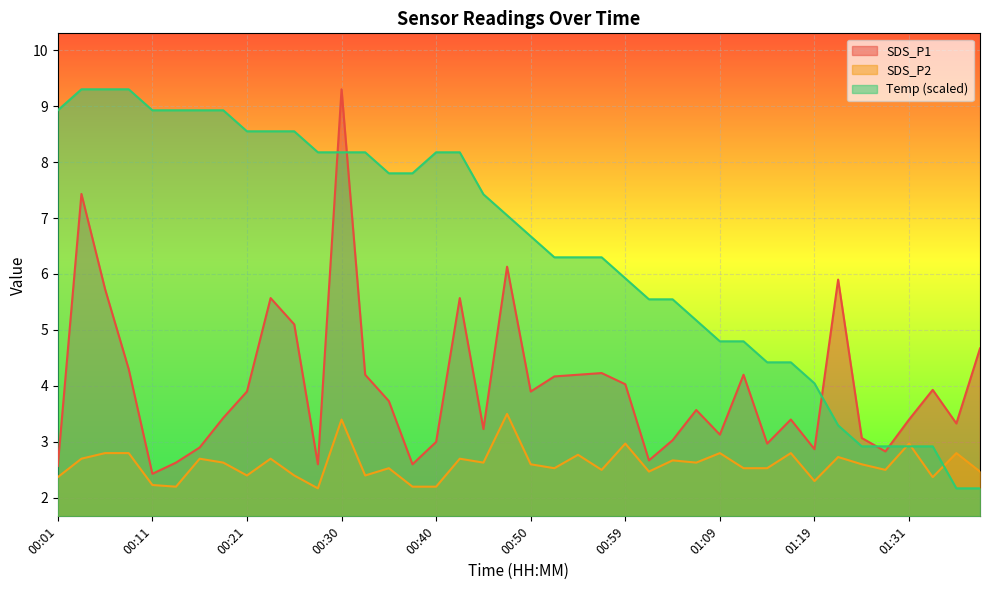

How many data points in Temp are less than 7?

20